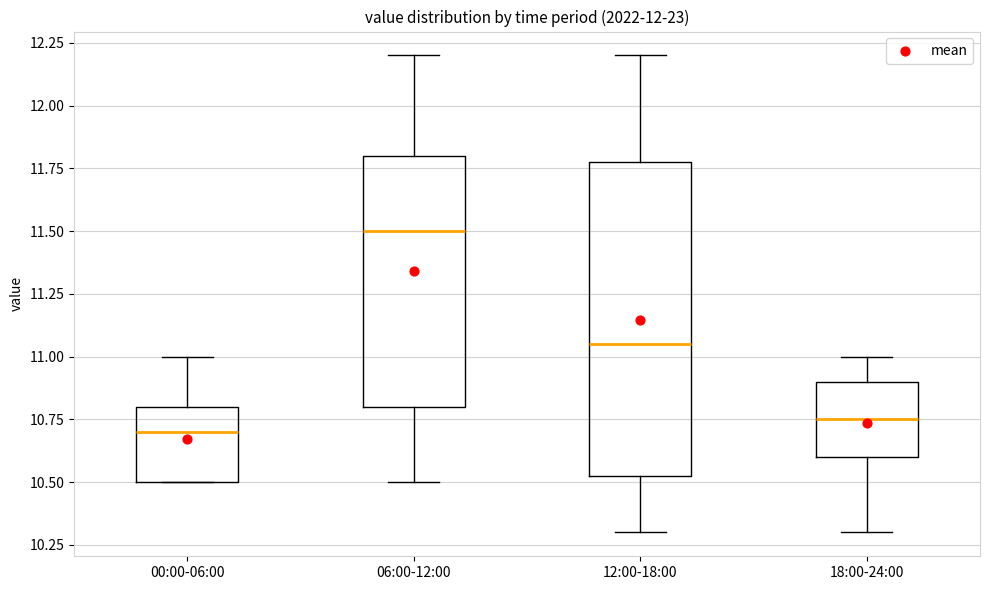

Comparing the boxes themselves (not the whiskers), which one is the tallest?

12:00-18:00